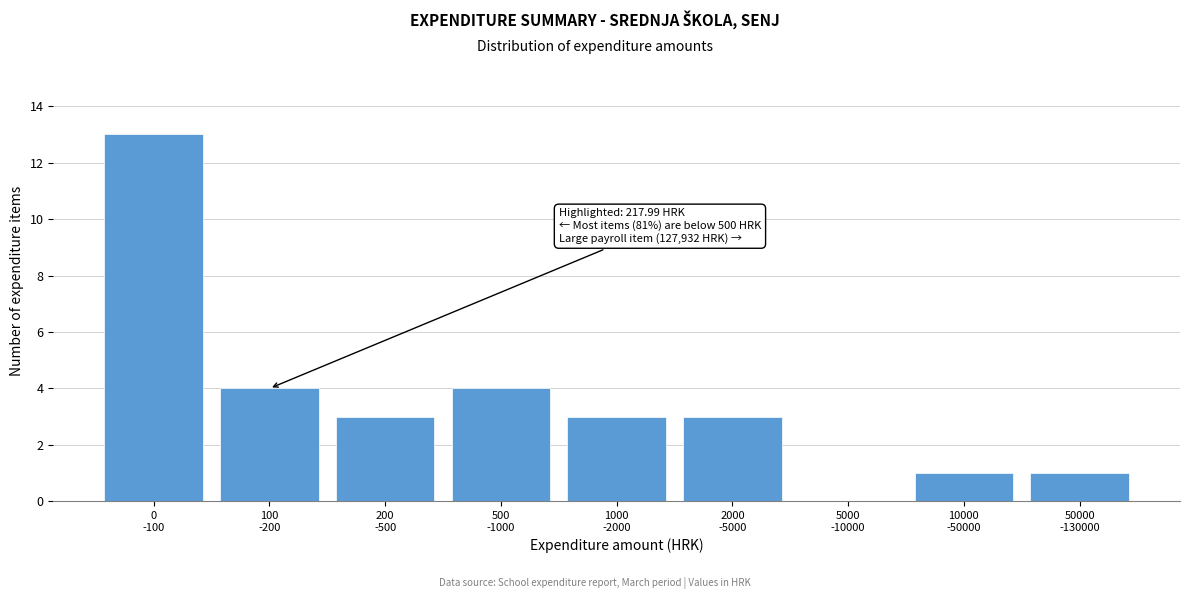

What is the maximum value shown in the chart?

13